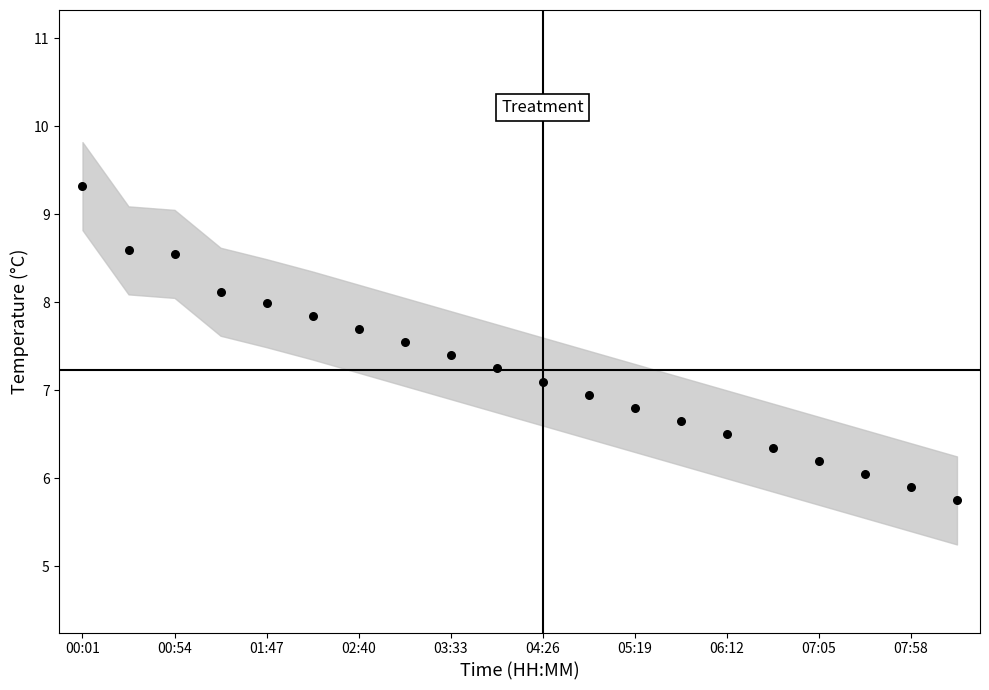

What is the range of Y values (max minus min)?

3.6